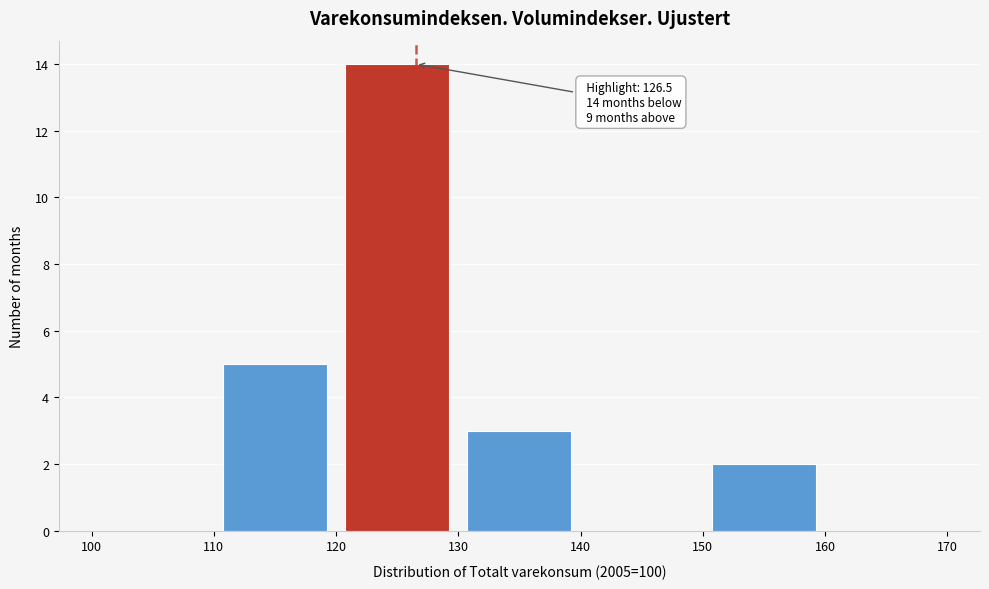

Over which range of the x-axis is the bar tallest?

120 to 130